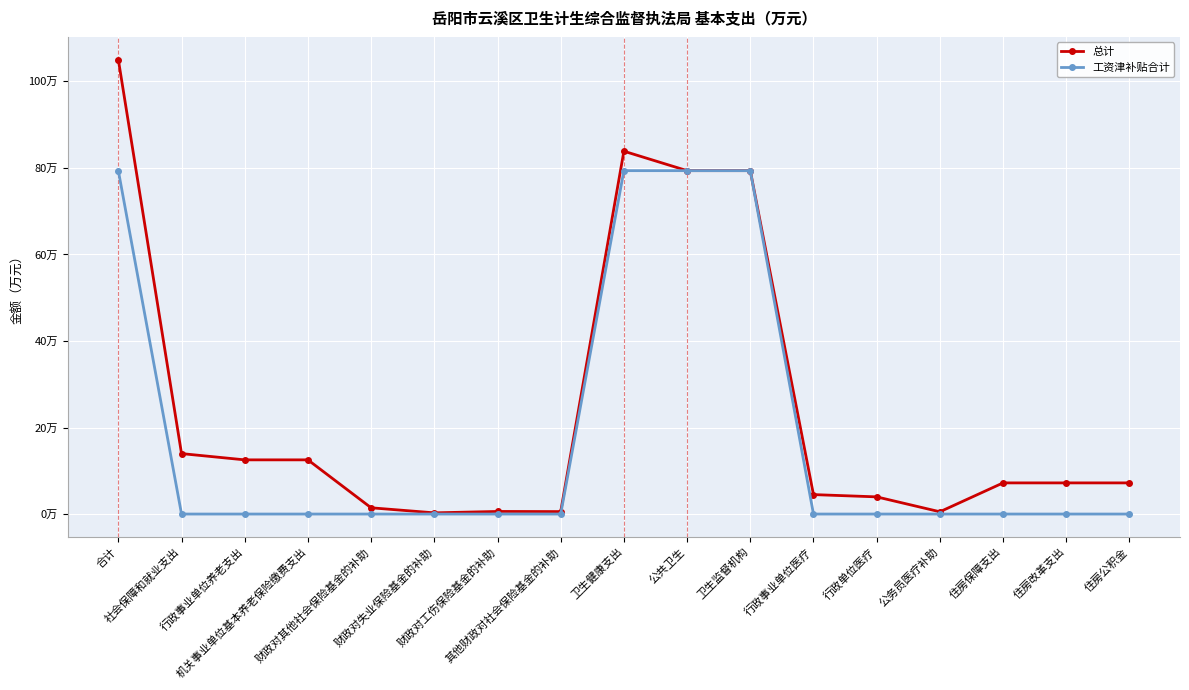

Reading right to left, extract all data points from this chart.

总计: 7.2	7.2	7.2	0.5	4.0	4.5	79.4	79.4	83.9	0.6	0.6	0.3	1.4	12.5	12.5	14.0	105.0
工资津补贴合计: 0.0	0.0	0.0	0.0	0.0	0.0	79.4	79.4	79.4	0.0	0.0	0.0	0.0	0.0	0.0	0.0	79.4